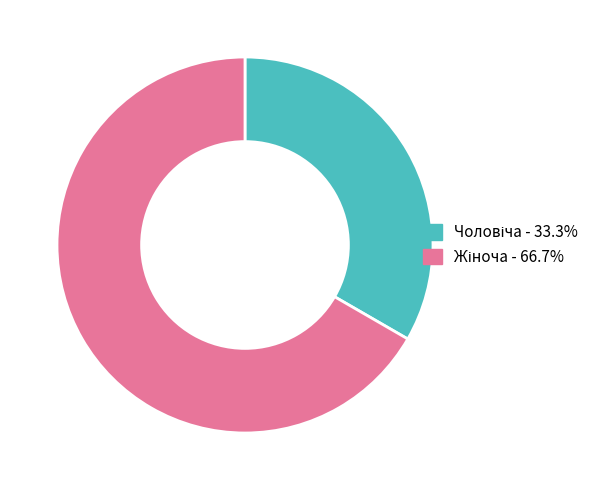

Is there any slice that represents more than half of the pie?

Yes